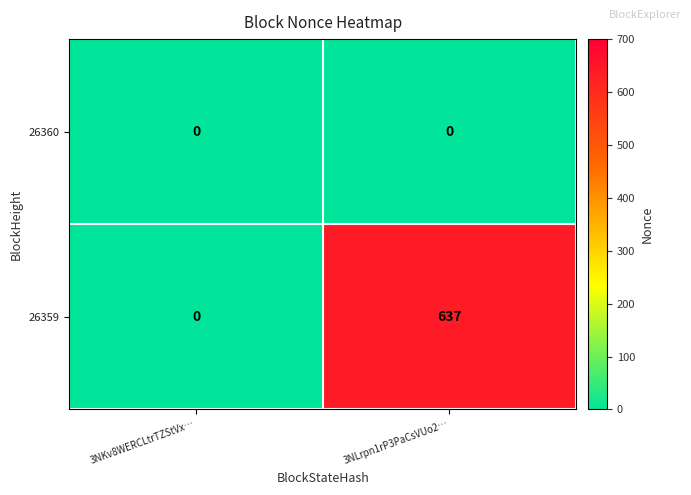

What is the difference between the maximum and minimum values in the 26359 series?

637